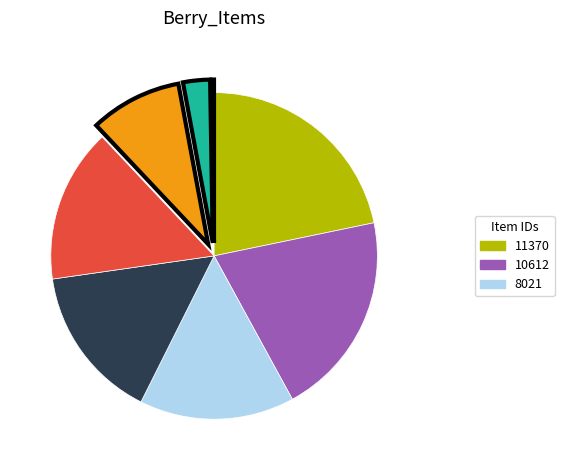

To the nearest percent, what is the average slice percentage?

12%